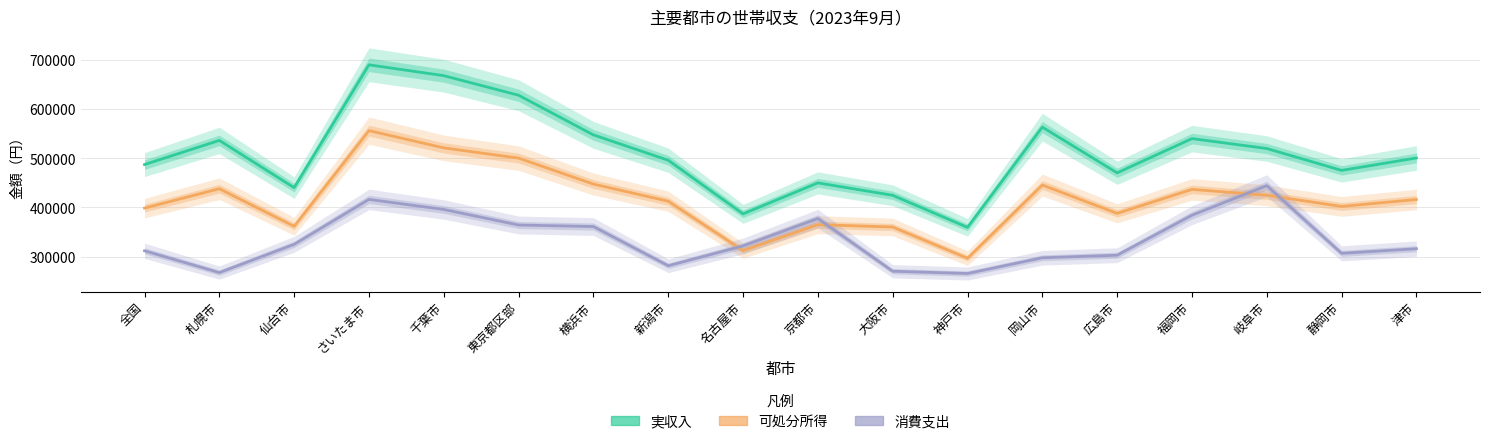

How many interior local valleys does the 実収入 series have?

5